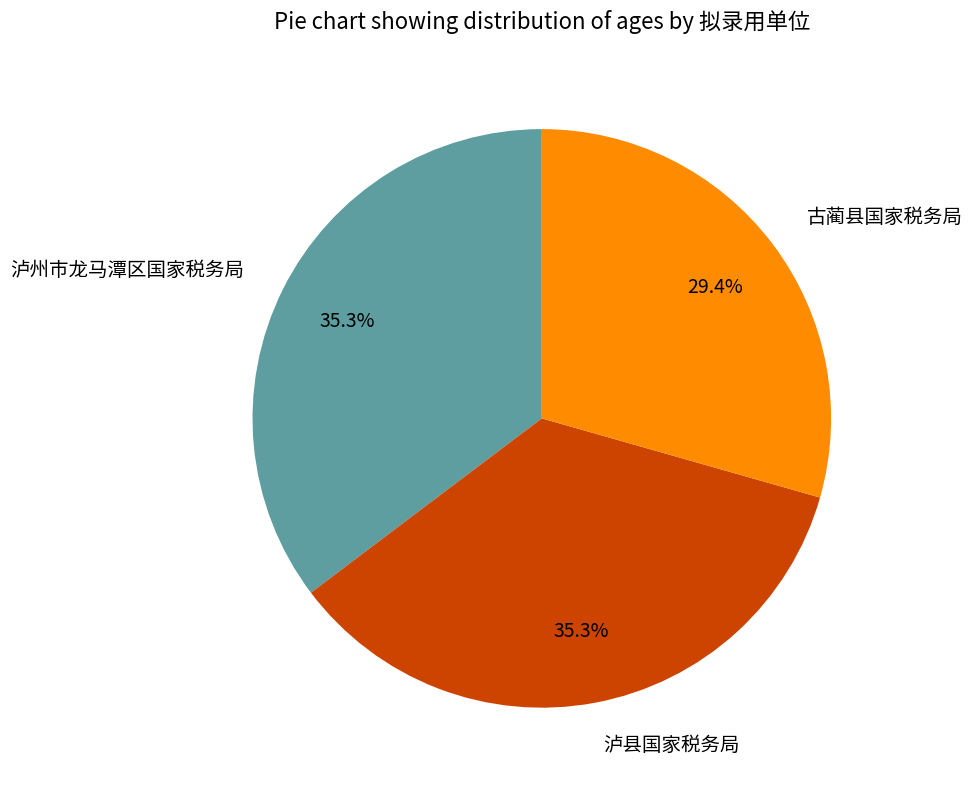

The 泸县国家税务局 slice represents 35% of the pie. True or false?

True